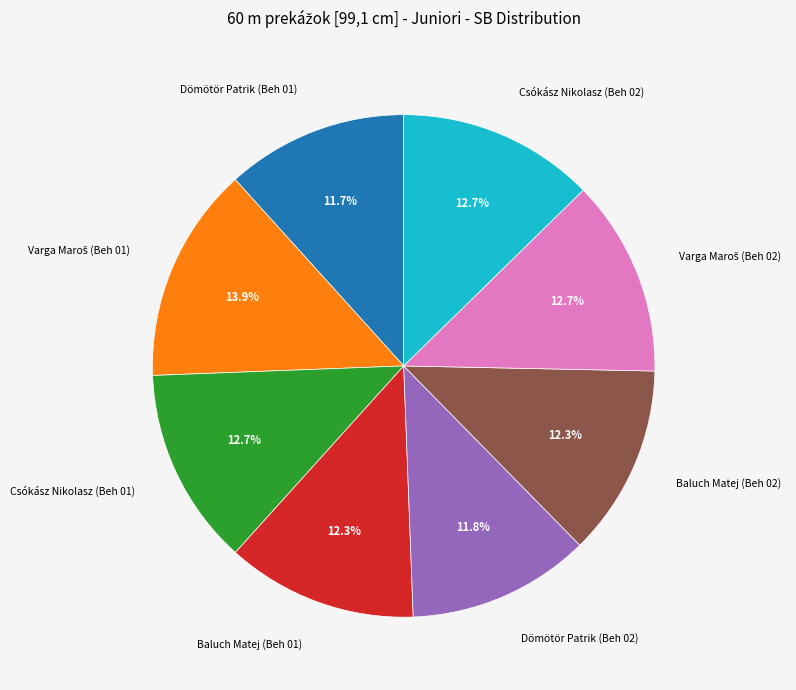

Does any single category account for the majority?

No